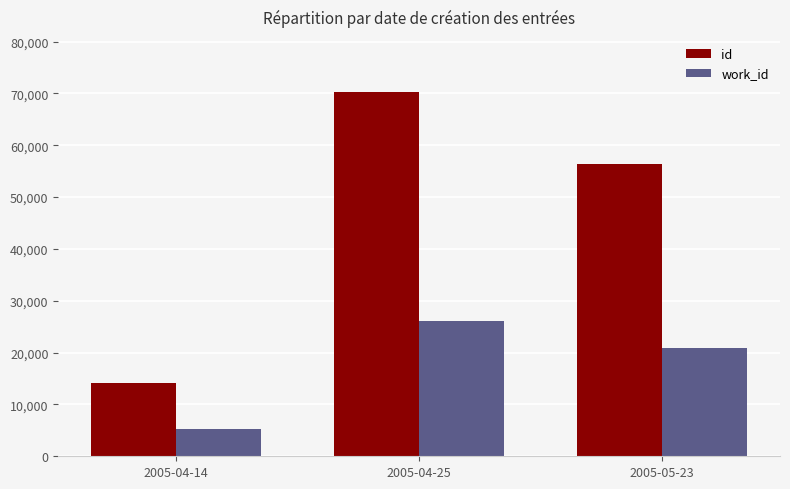

Between 2005-04-14 and 2005-04-25, which series saw the biggest shift?

id